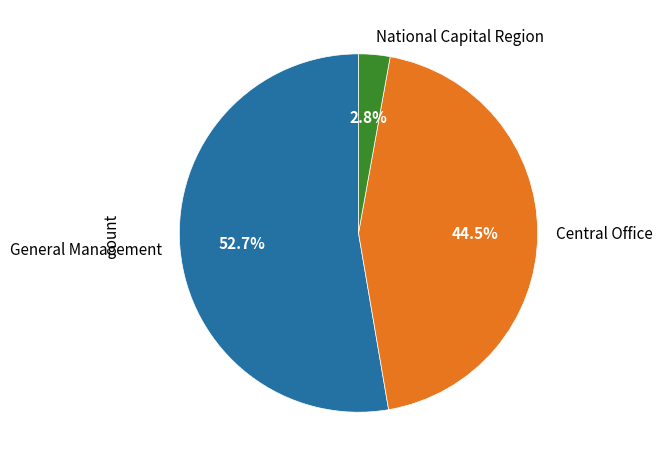

What percentage is the General Management slice, to the nearest percent?

53%